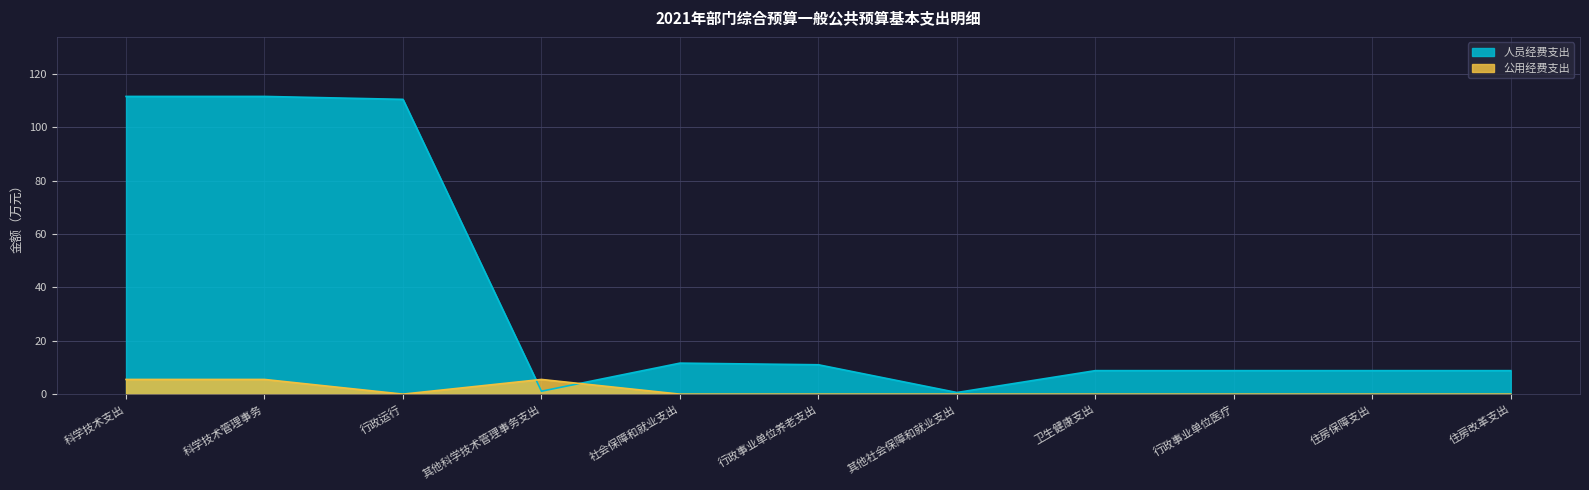

Where is 人员经费支出 nearest to the value 56?

社会保障和就业支出